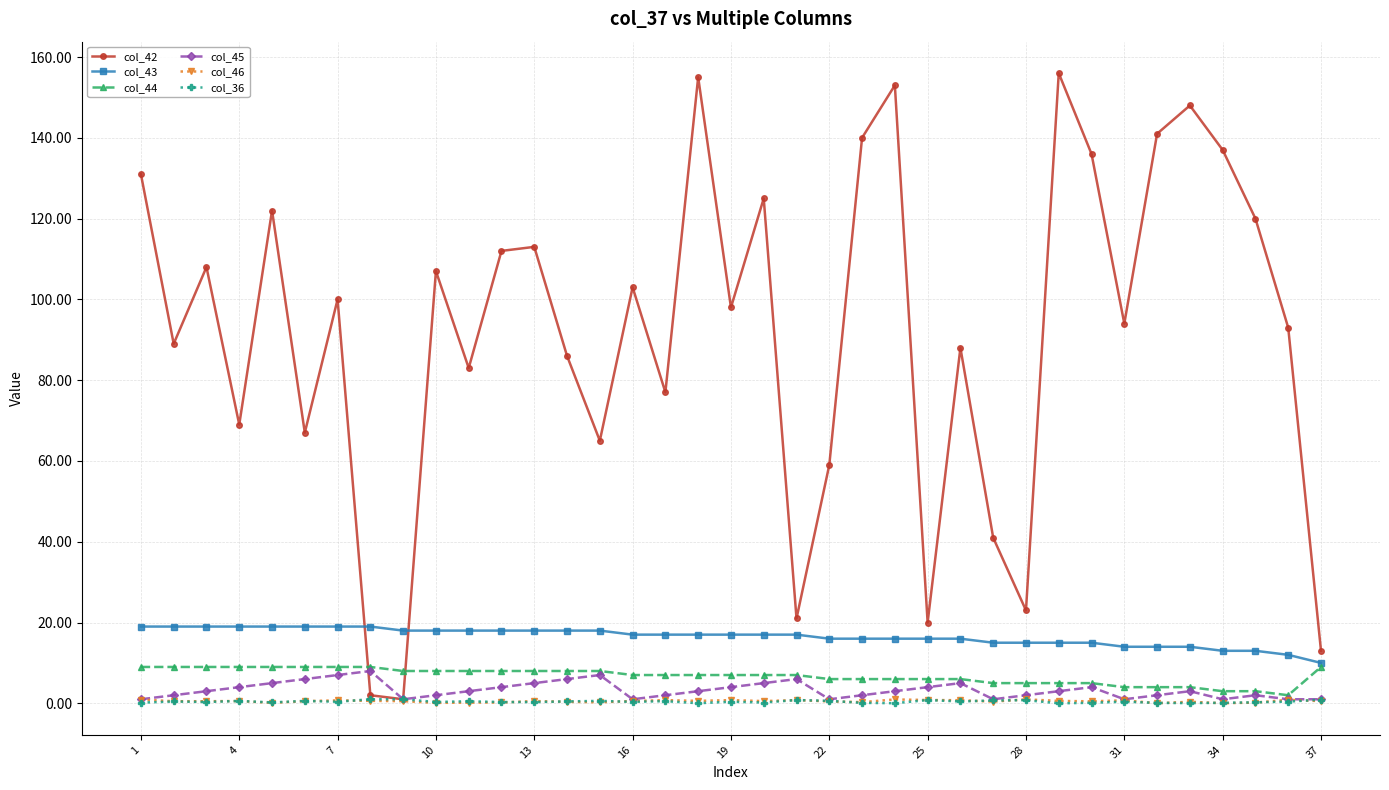

Which series has the widest spread of values?

col_42